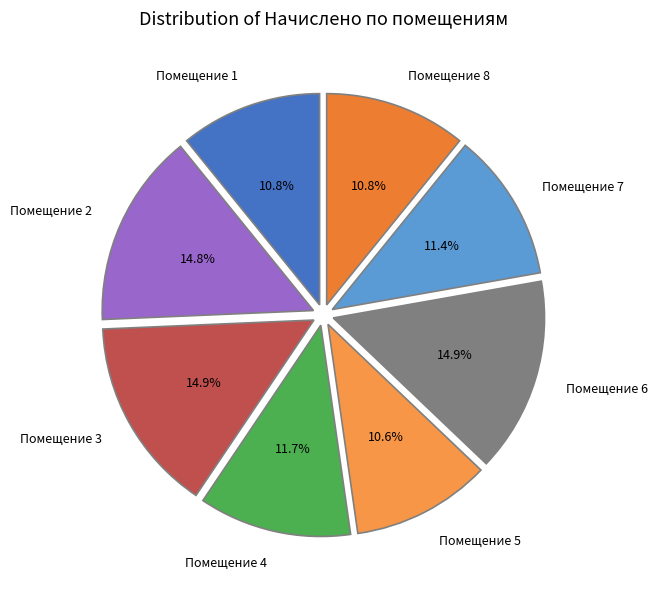

Is the sum of Помещение 2 and Помещение 7 greater than half?

No